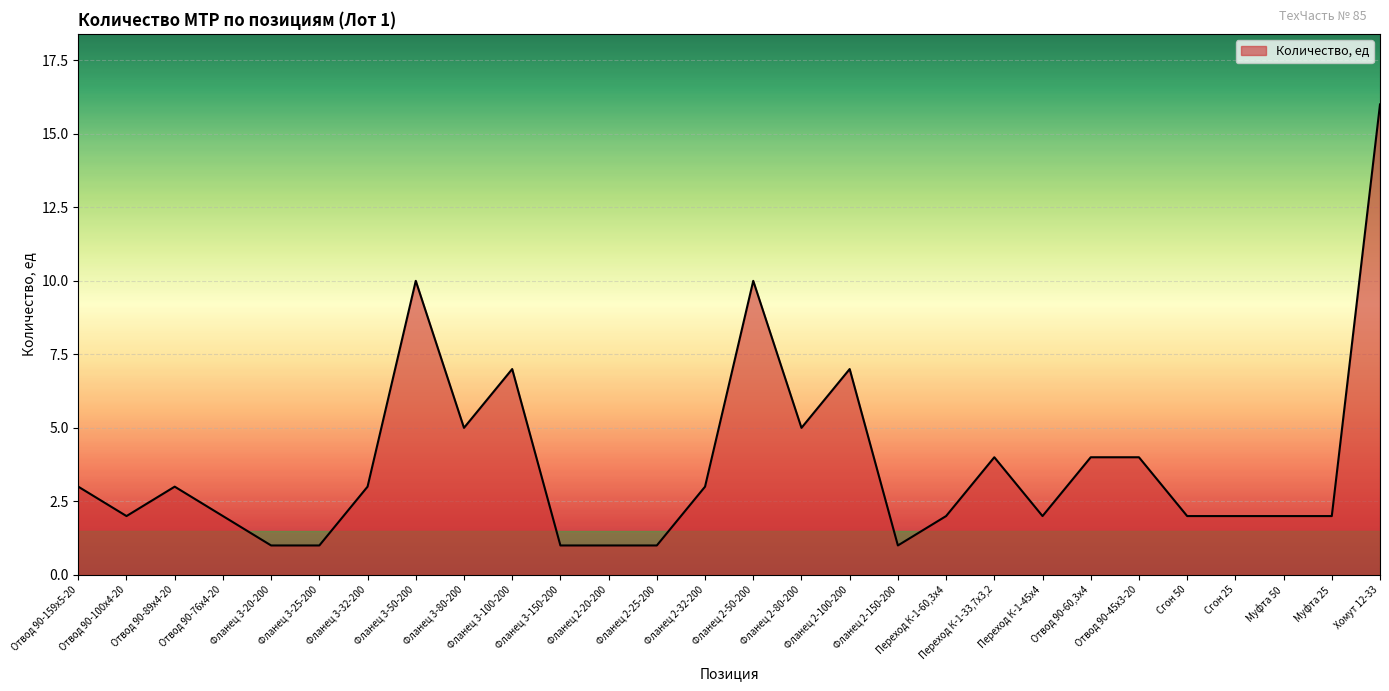

Reading left to right, what are all the values shown in this chart?

Отвод 90-159х5-20=3	Отвод 90-100х4-20=2	Отвод 90-89х4-20=3	Отвод 90-76х4-20=2	Фланец 3-20-200=1	Фланец 3-25-200=1	Фланец 3-32-200=3	Фланец 3-50-200=10	Фланец 3-80-200=5	Фланец 3-100-200=7	Фланец 3-150-200=1	Фланец 2-20-200=1	Фланец 2-25-200=1	Фланец 2-32-200=3	Фланец 2-50-200=10	Фланец 2-80-200=5	Фланец 2-100-200=7	Фланец 2-150-200=1	Переход К-1-60,3х4=2	Переход К-1-33,7х3,2=4	Переход К-1-45х4=2	Отвод 90-60,3х4=4	Отвод 90-45х3-20=4	Сгон 50=2	Сгон 25=2	Муфта 50=2	Муфта 25=2	Хомут 12-33=16